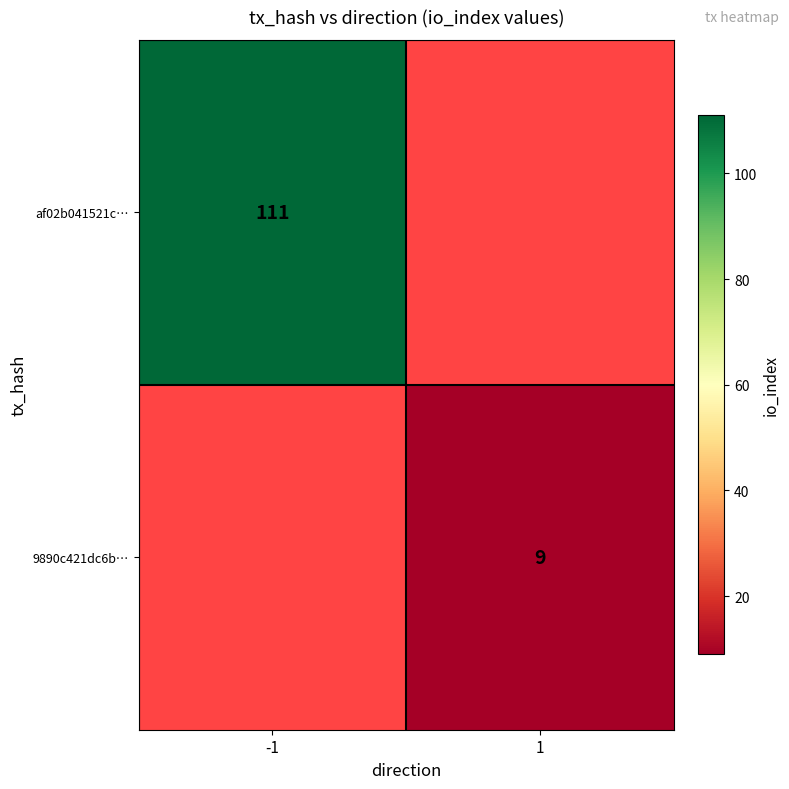

True or false: af02b041521c… has a value of 111 at -1.

True